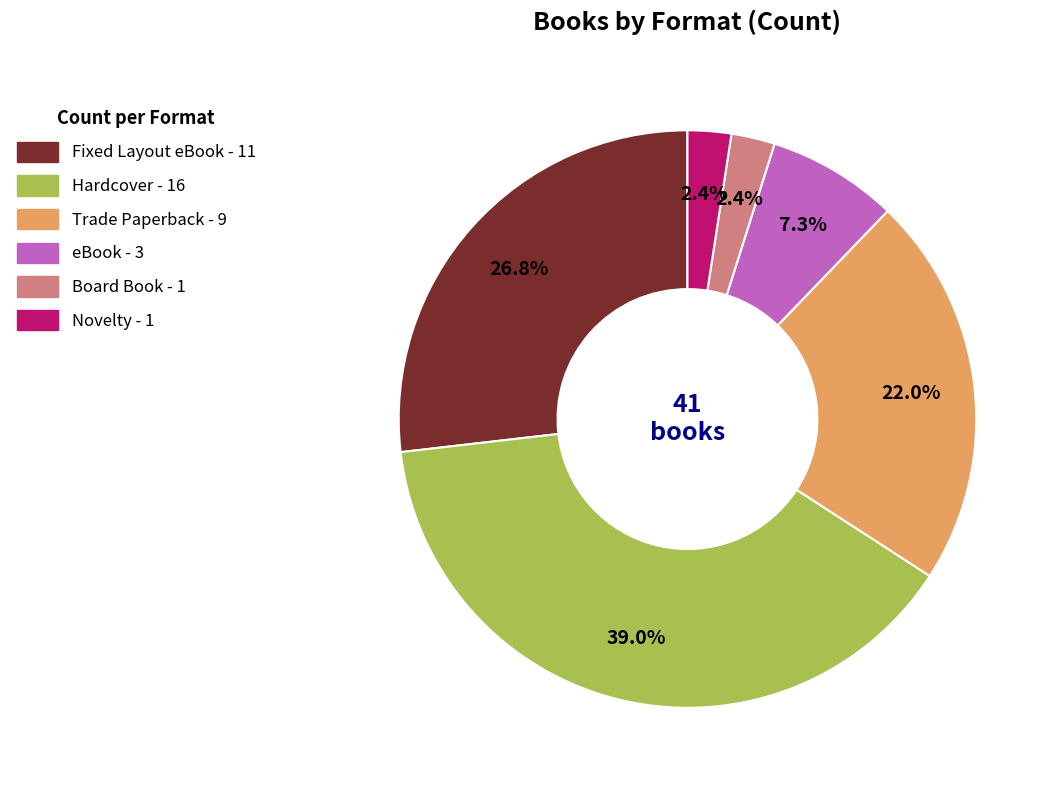

What is the largest slice in the pie chart?

Hardcover